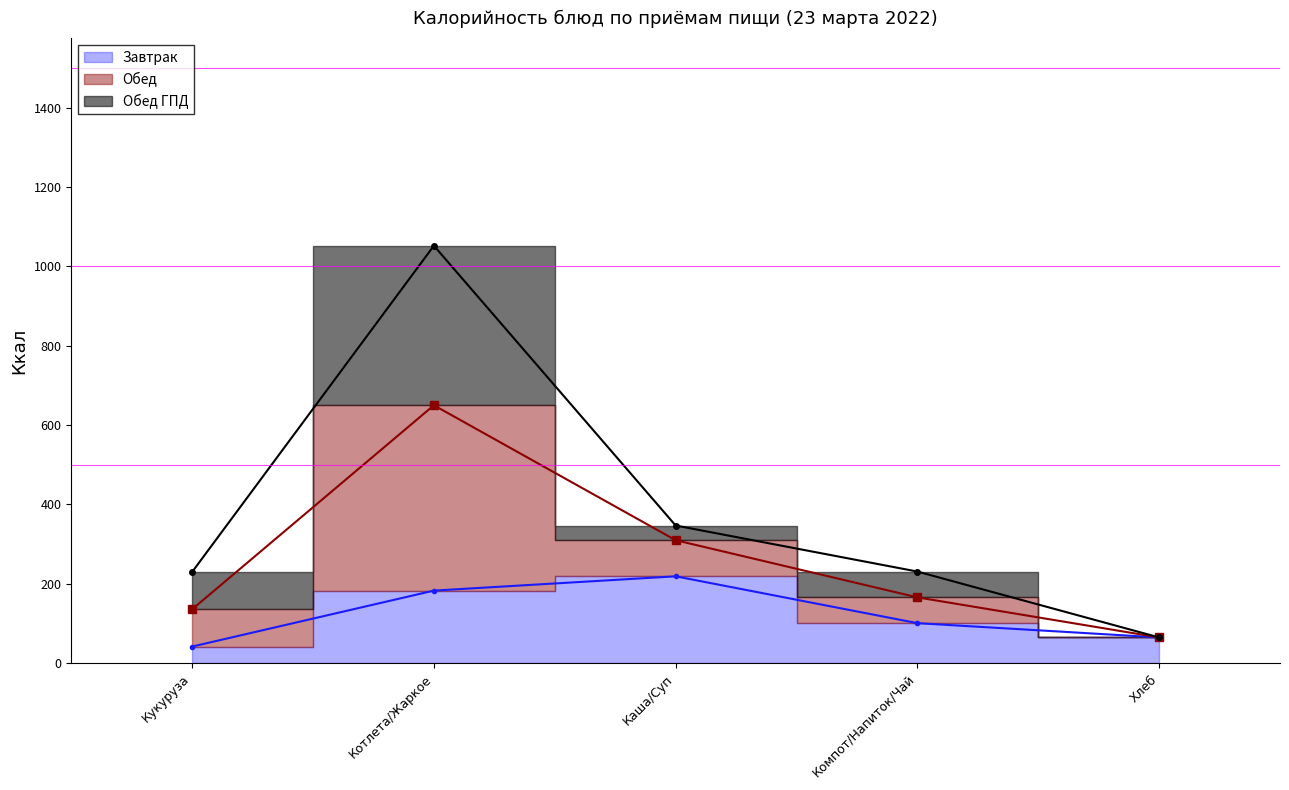

How many interior local peaks does the Обед series have?

1